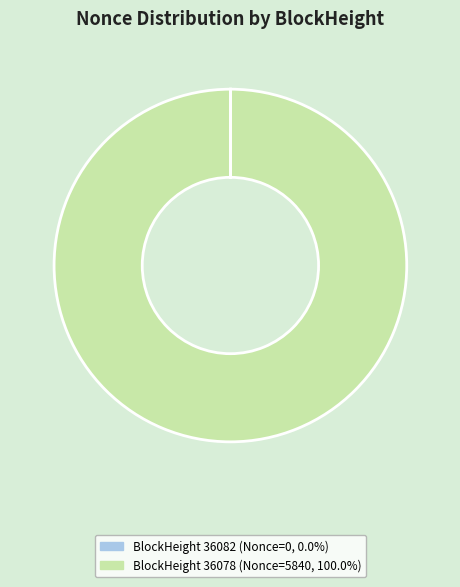

Does any single category account for the majority?

Yes